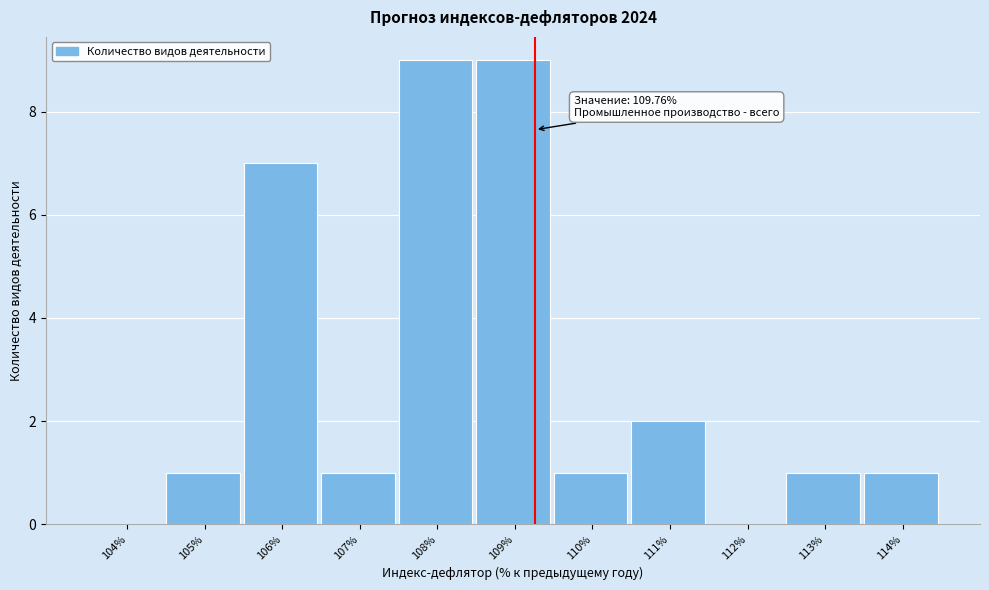

Reading left to right, what are all the values shown in this chart?

104%=0	105%=1	106%=7	107%=1	108%=9	109%=9	110%=1	111%=2	112%=0	113%=1	114%=1